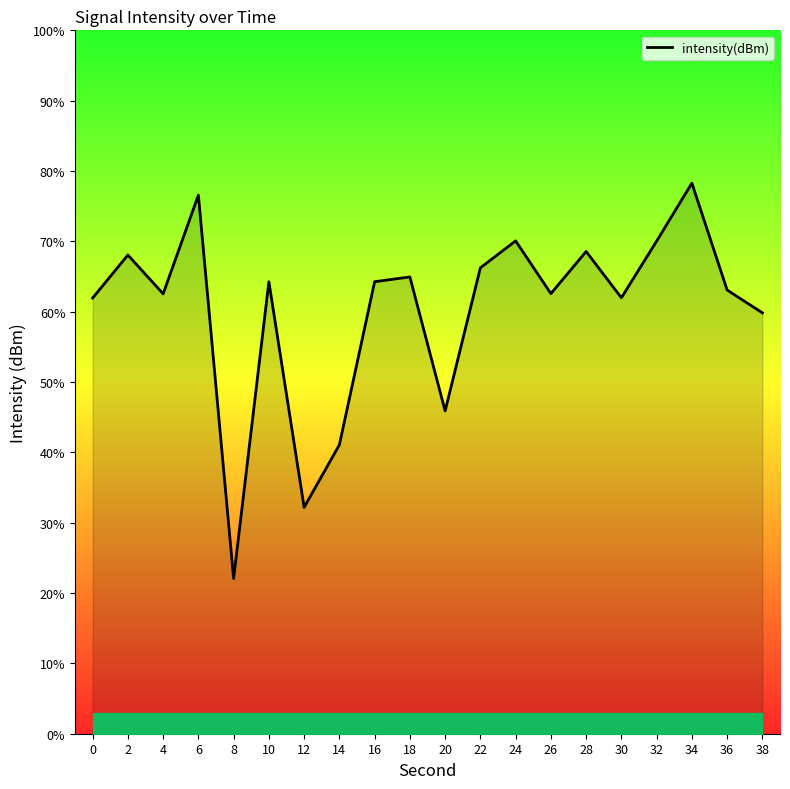

How many interior local peaks (higher than both neighbors) does the data have?

7